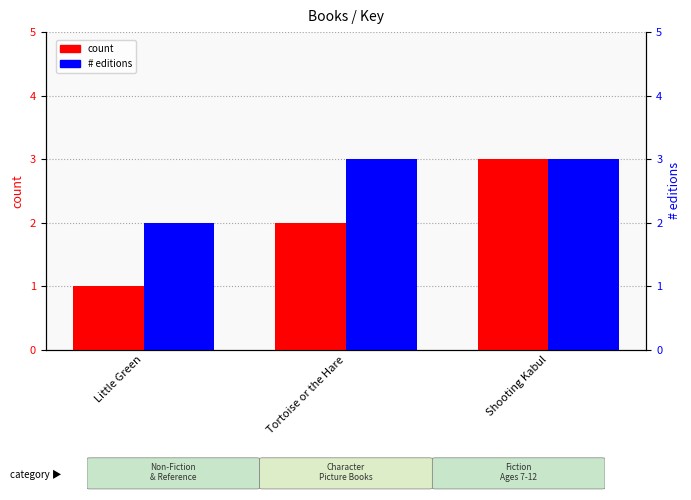

At how many categories does at least one series exceed 1?

3